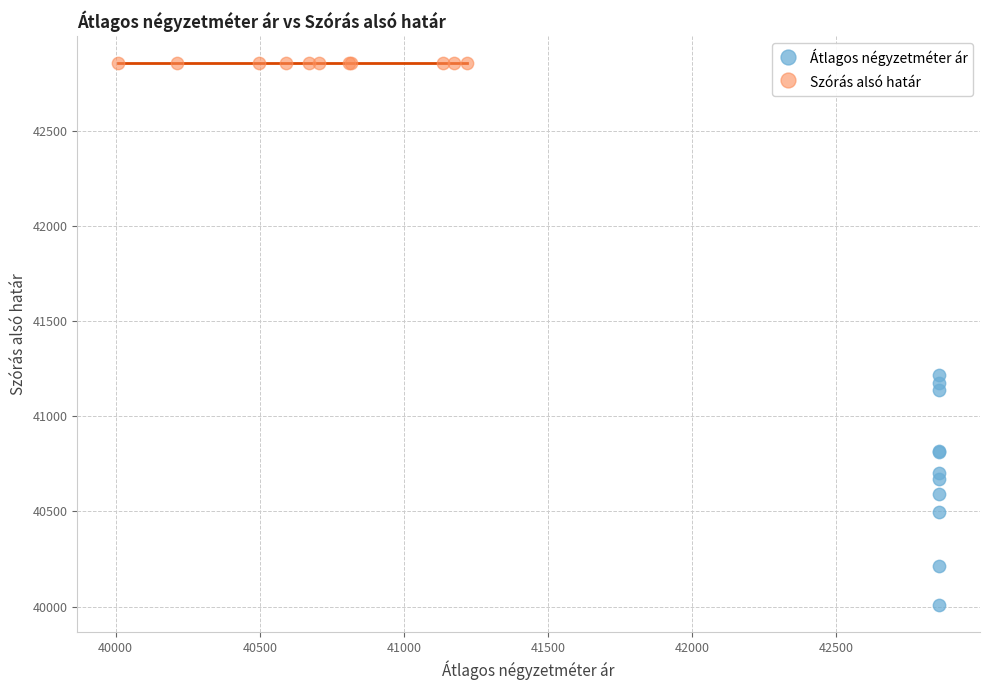

Which series contains the highest Y value?

Szórás alsó határ